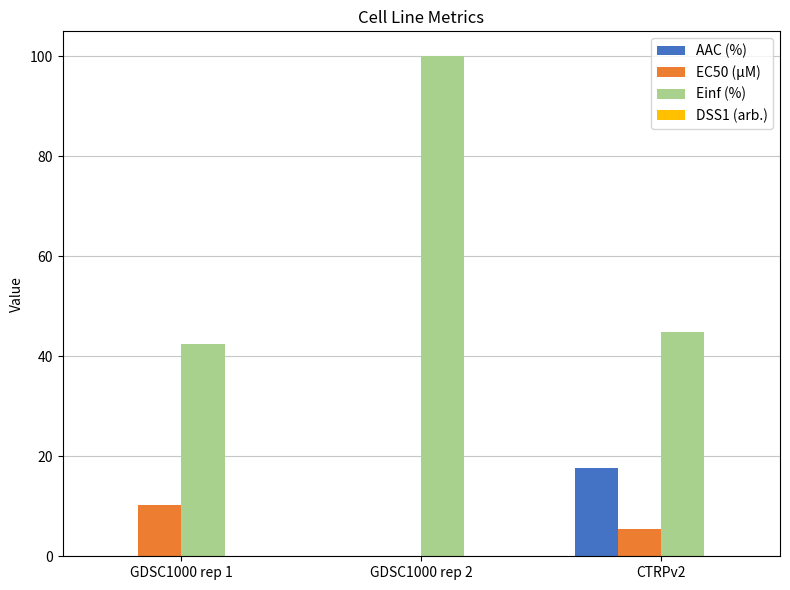

The value of EC50 (µM) at GDSC1000 rep 1 is 10.3. True or false?

True